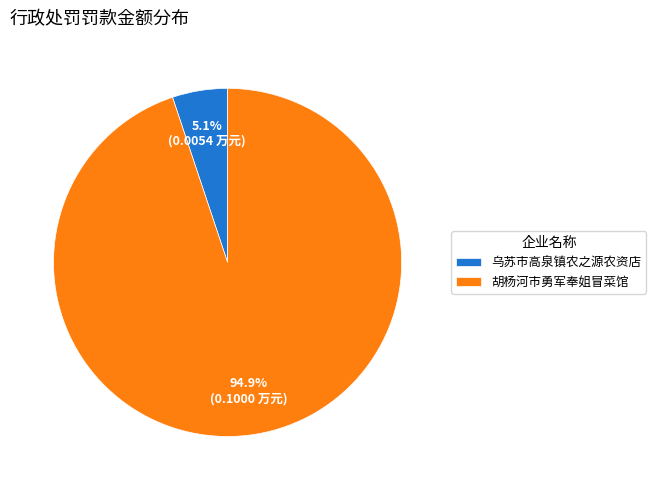

Combined, do 胡杨河市勇军奉姐冒菜馆 and 乌苏市高泉镇农之源农资店 account for over 50%?

Yes